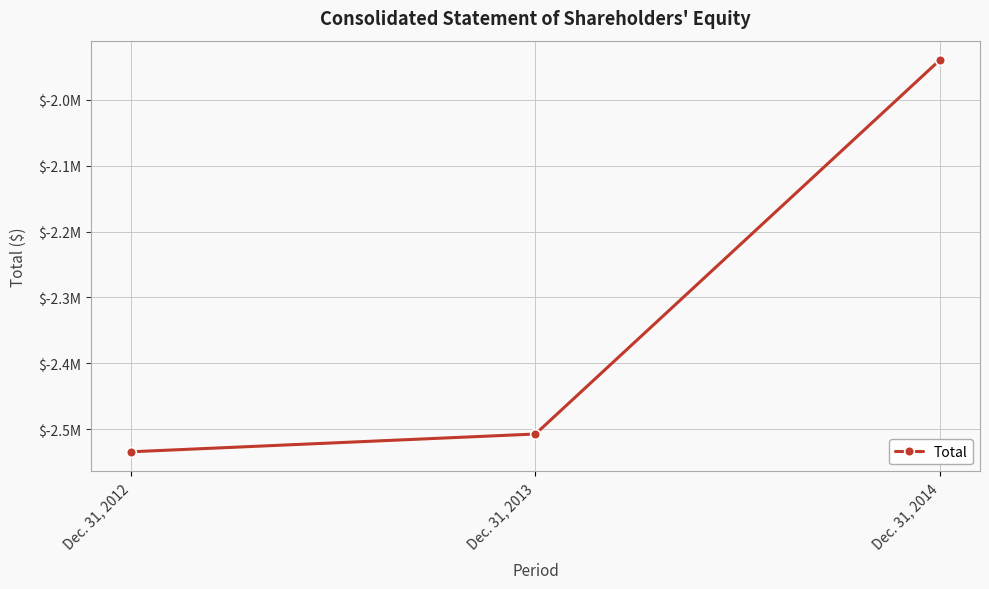

How many lines are shown in the chart?

1